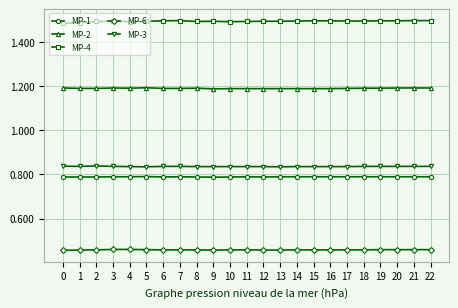

Which series has the largest total across all categories?

MP-4